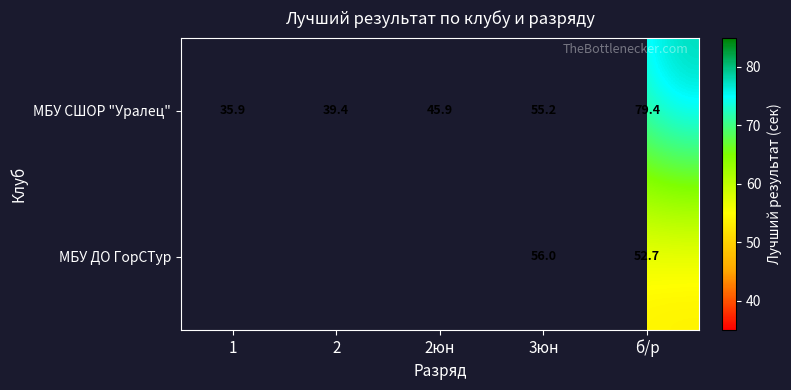

Rank the series at 3юн from lowest to highest value.

МБУ СШОР "Уралец", МБУ ДО ГорСТур